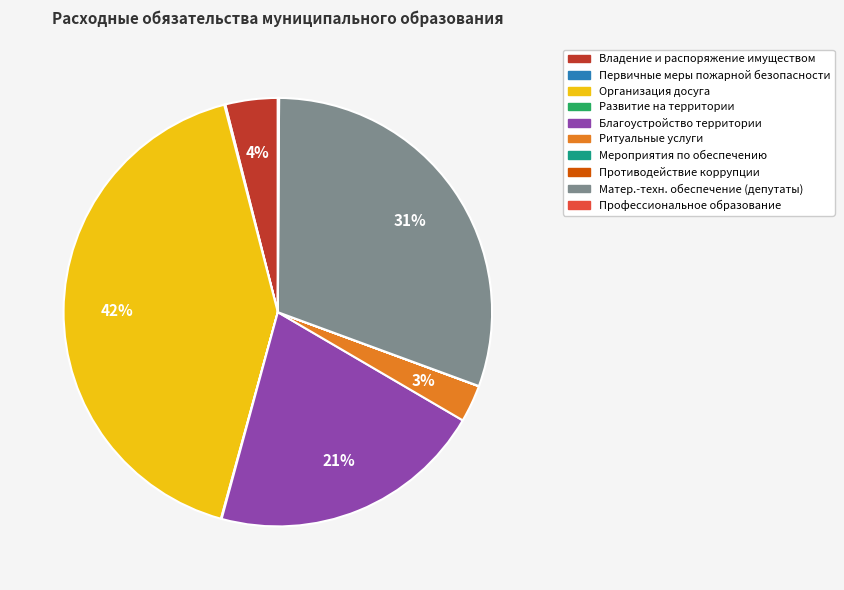

To the nearest percent, what is the difference between the largest and smallest slice percentages?

42%